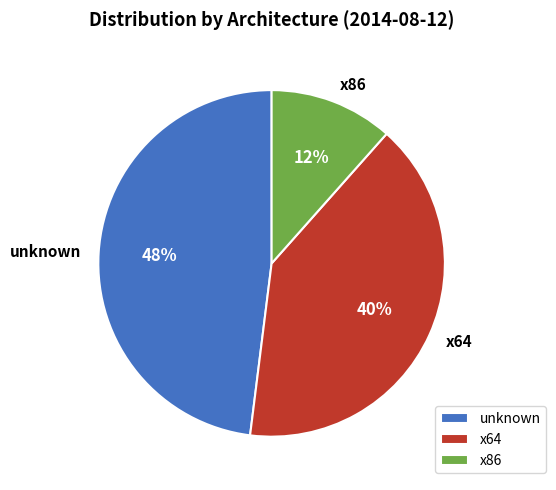

The x86 slice represents 24% of the pie. True or false?

False